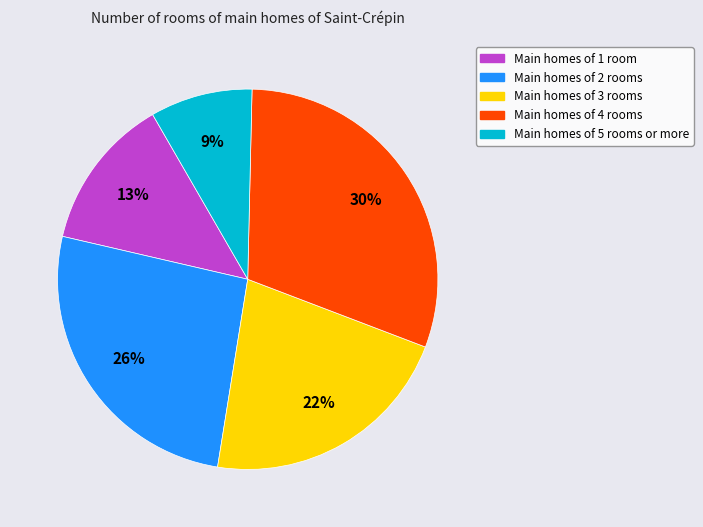

How many segments does this pie chart have?

5